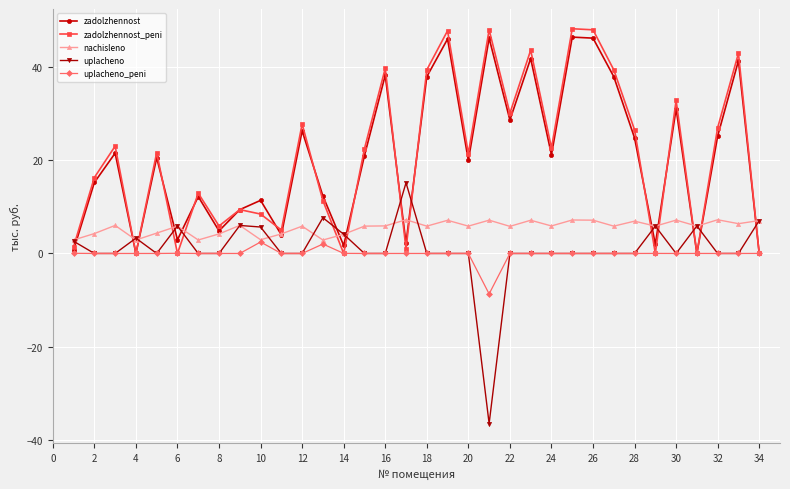

What is the highest value of the uplacheno series?

15.2